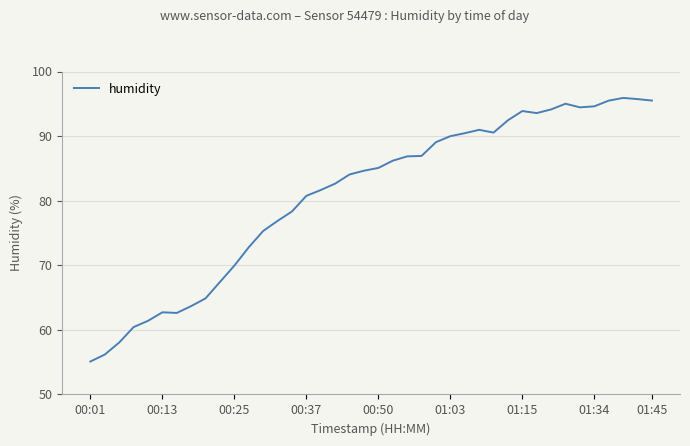

What is the difference between the maximum and minimum values?

40.8